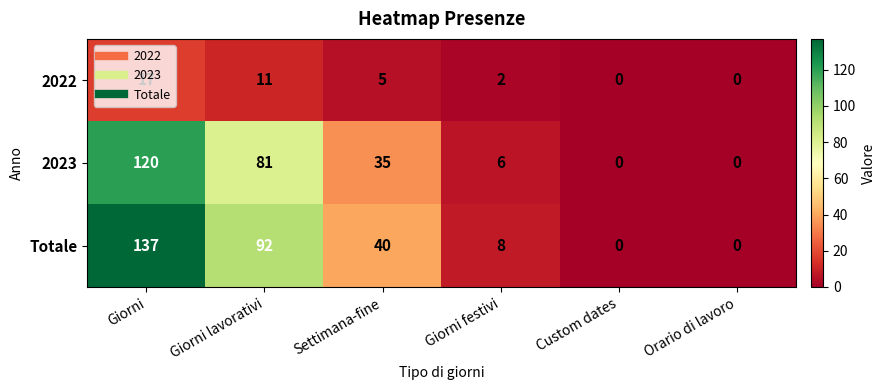

Where does the Totale series first go above 40?

Giorni